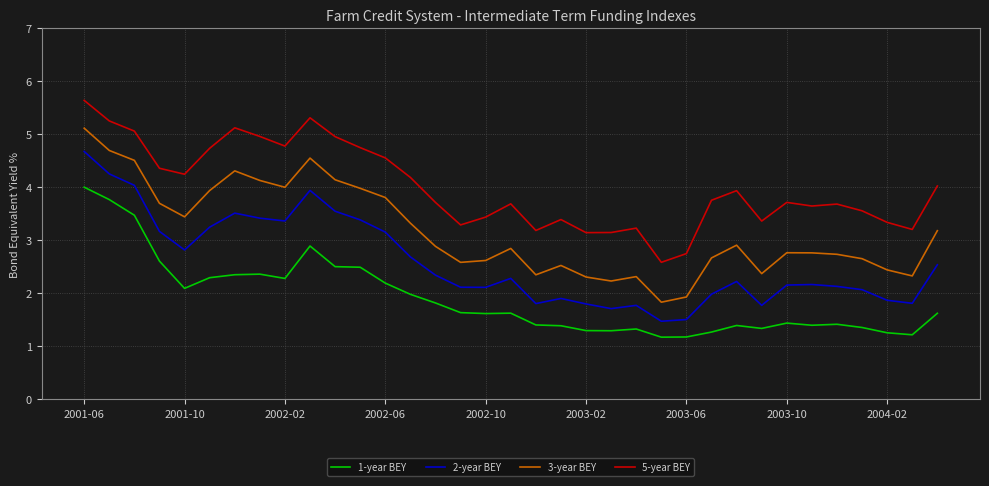

What is the maximum value for 5-year BEY?

5.6